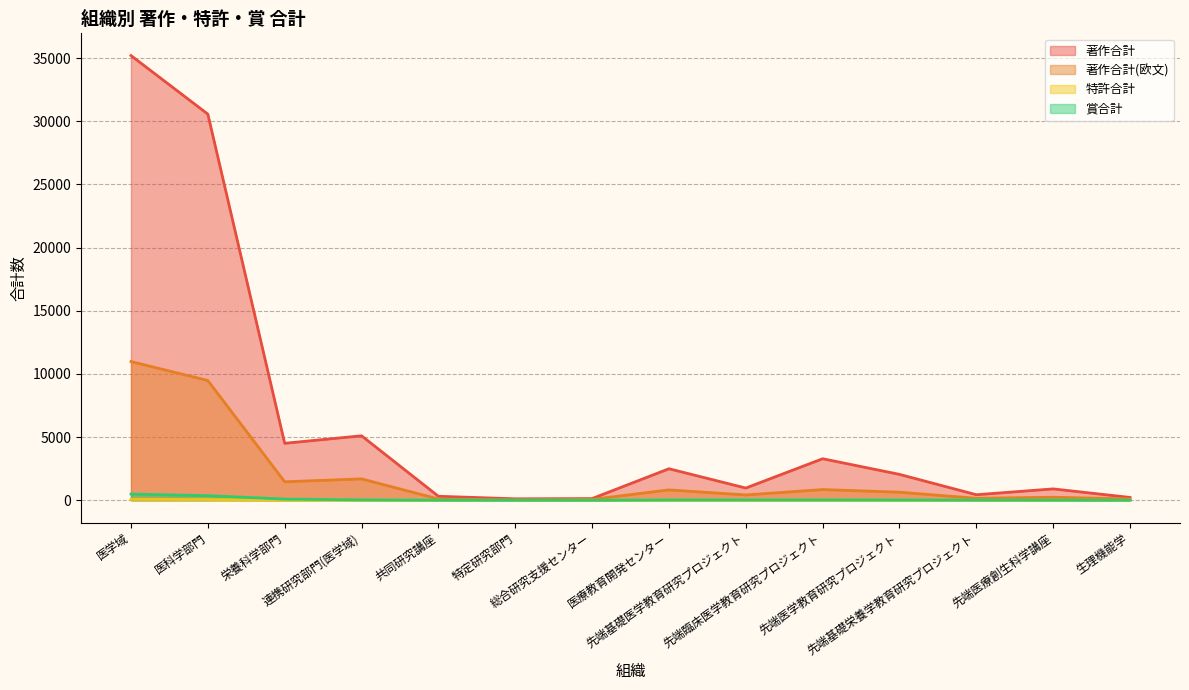

Count the number of data series in this chart.

4